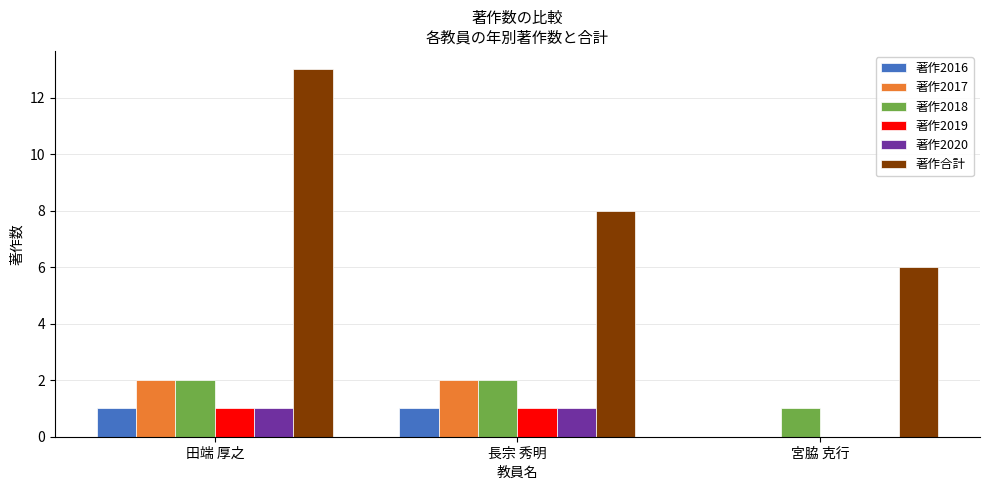

What is the total value across all series at 宮脇 克行?

7